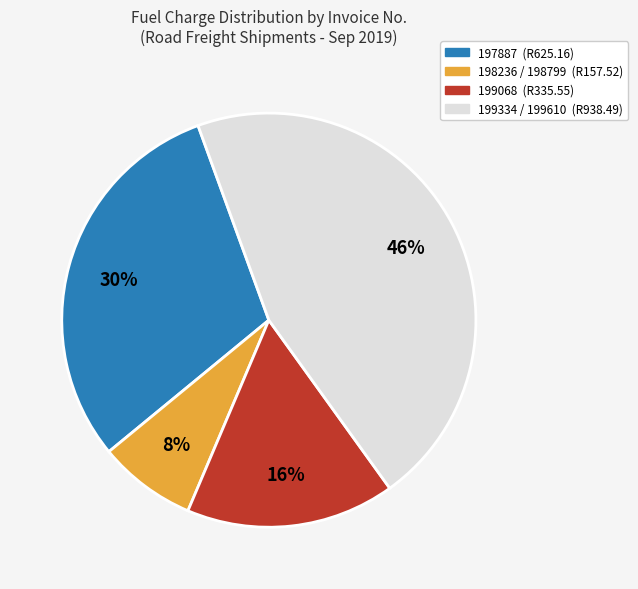

To the nearest percent, what is the difference between the largest and smallest slice percentages?

38%